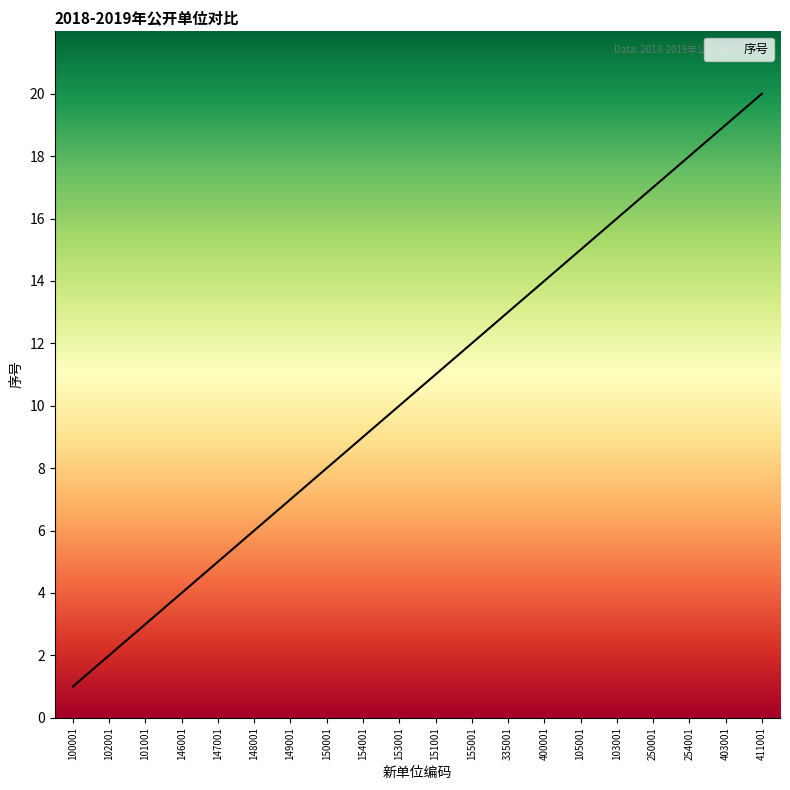

Is this an area chart (filled region under the line)?

No